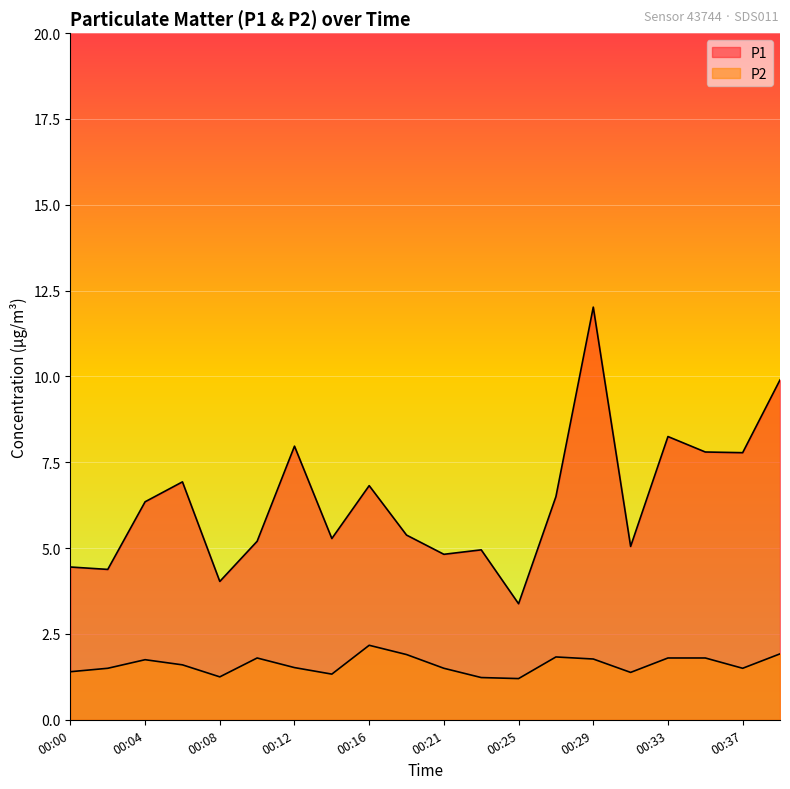

What is the difference between the maximum and minimum values in the P1 series?

8.6